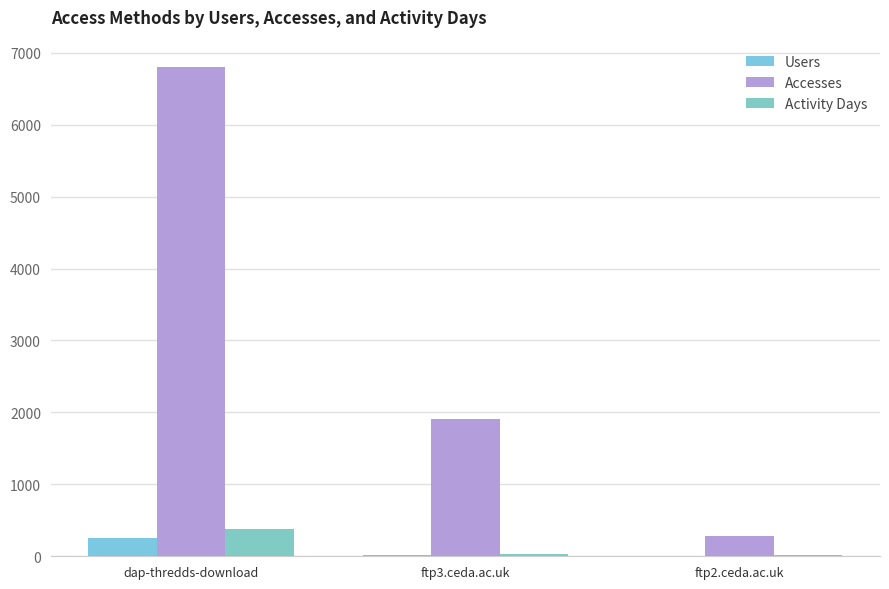

Count the number of data series in this chart.

3